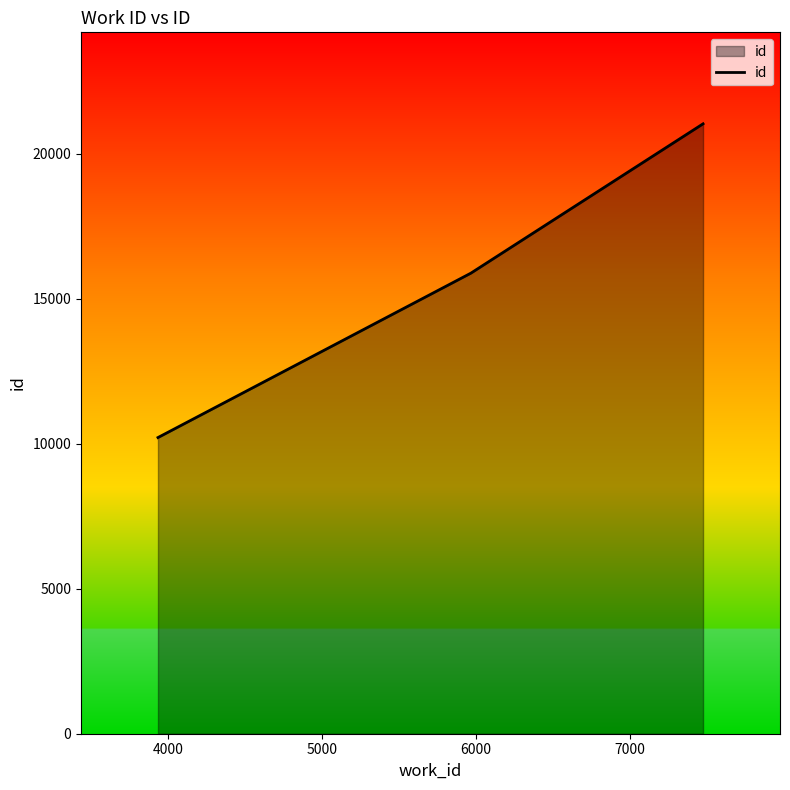

What is the average value?

15704